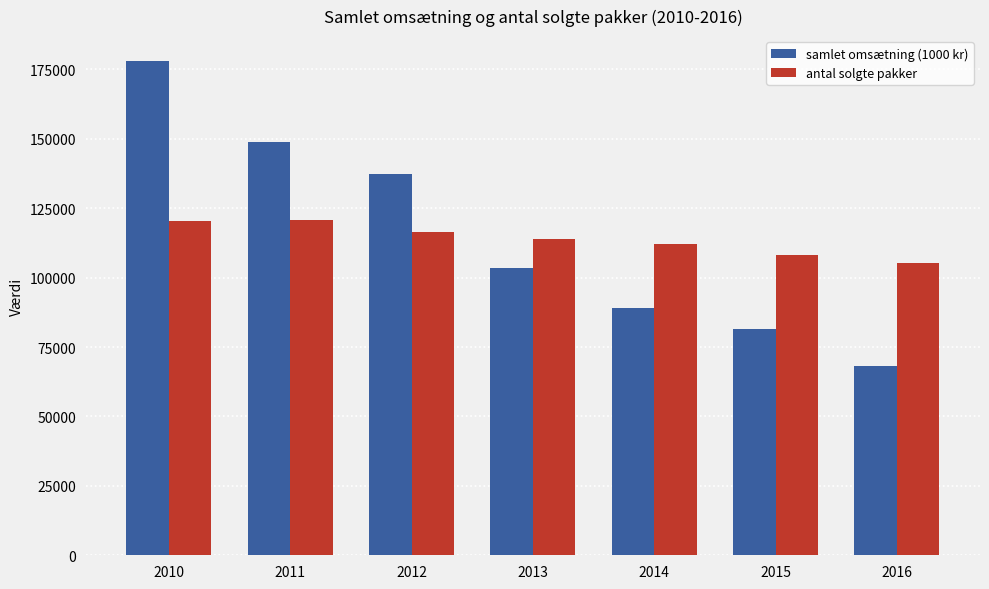

What is the approximate value of samlet omsætning (1000 kr) at 2010, to the nearest 10?

178070